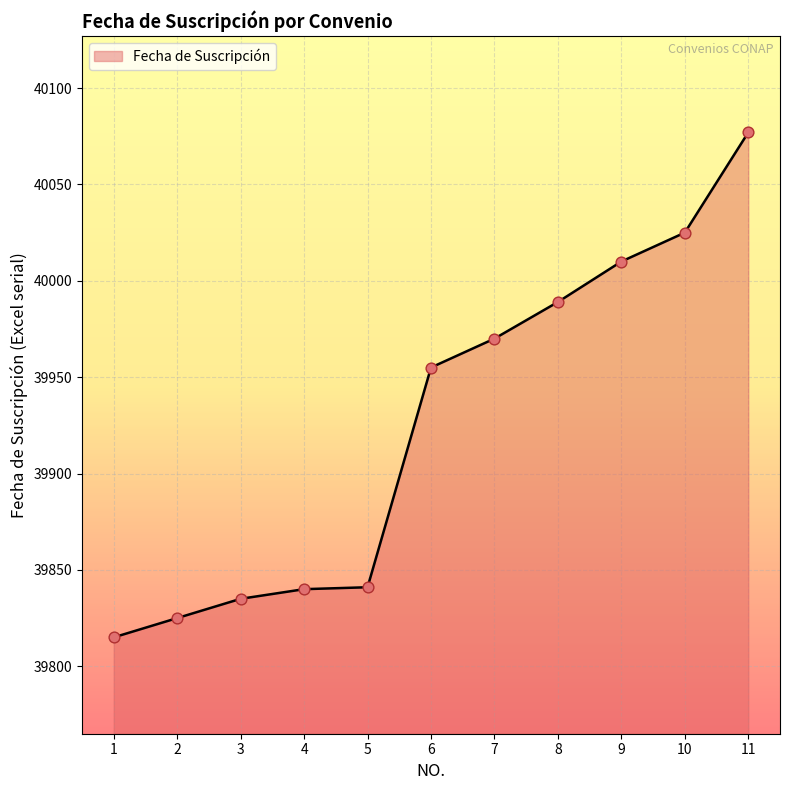

What is the change in value from 5 to 9?

+169